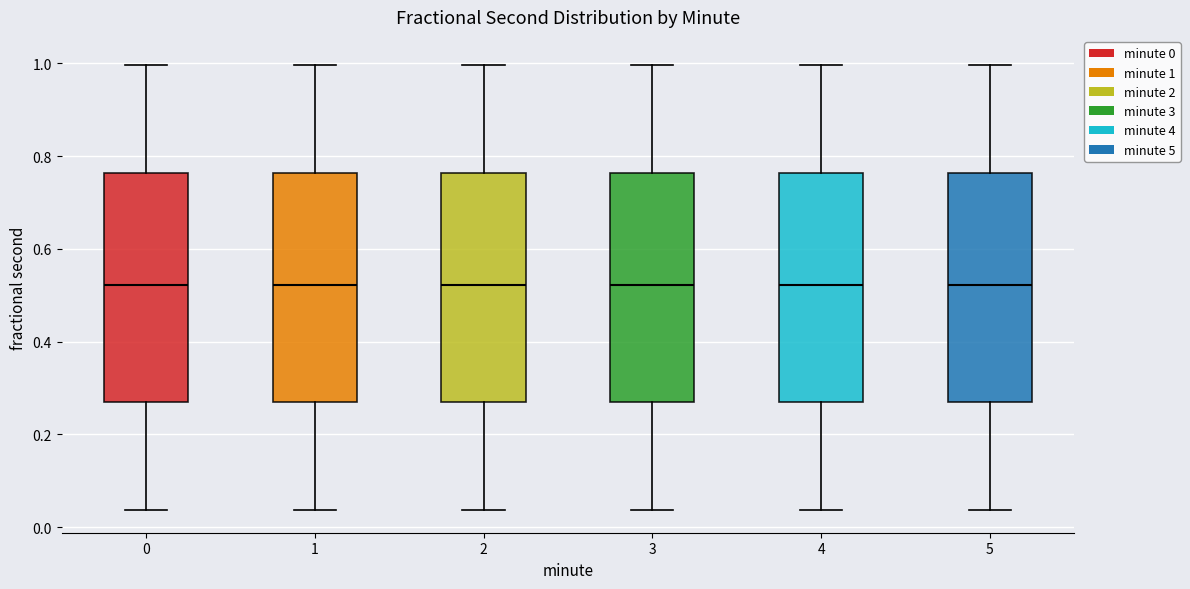

Where is the upper edge of the box at x = 4 on the y-axis? The values are not printed on the chart, so give them approximately, as read against the axis.

0.76